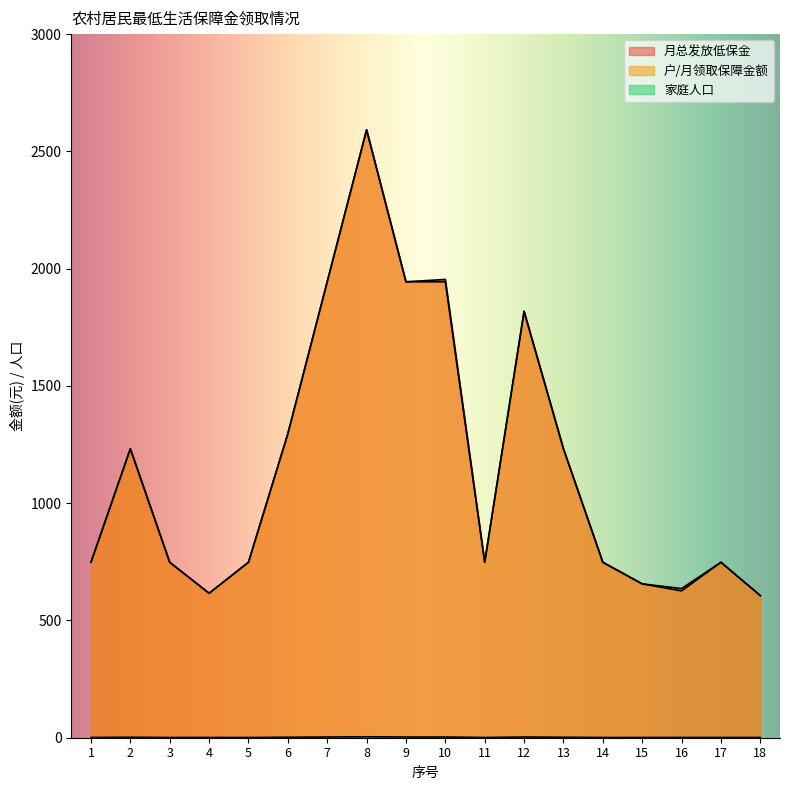

The value of 家庭人口 at 16 is 2. True or false?

False